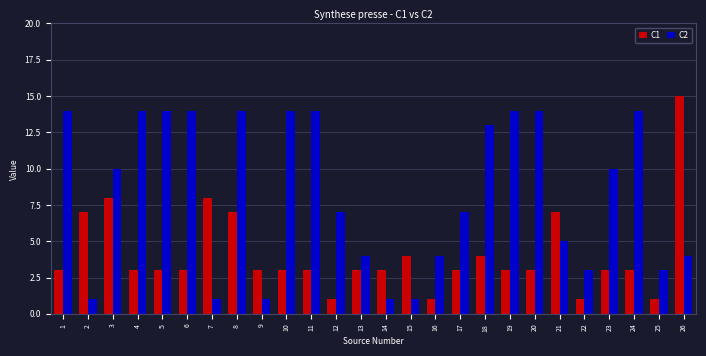

List the series in order of their overall mean, lowest first.

C1, C2